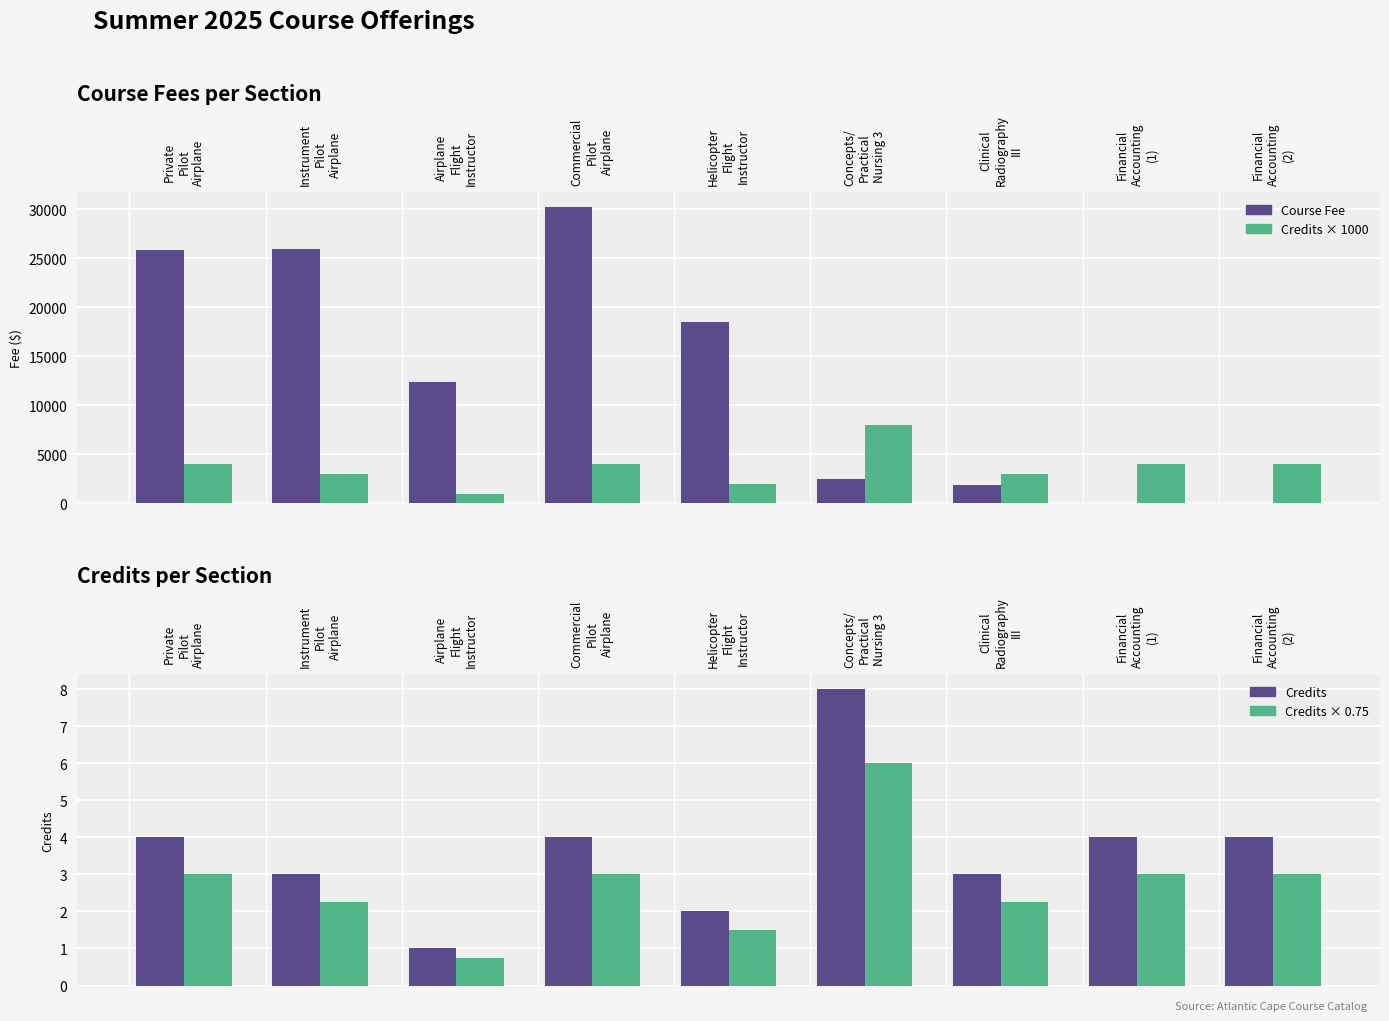

What is the lowest value of the Course Fee series?

25.0